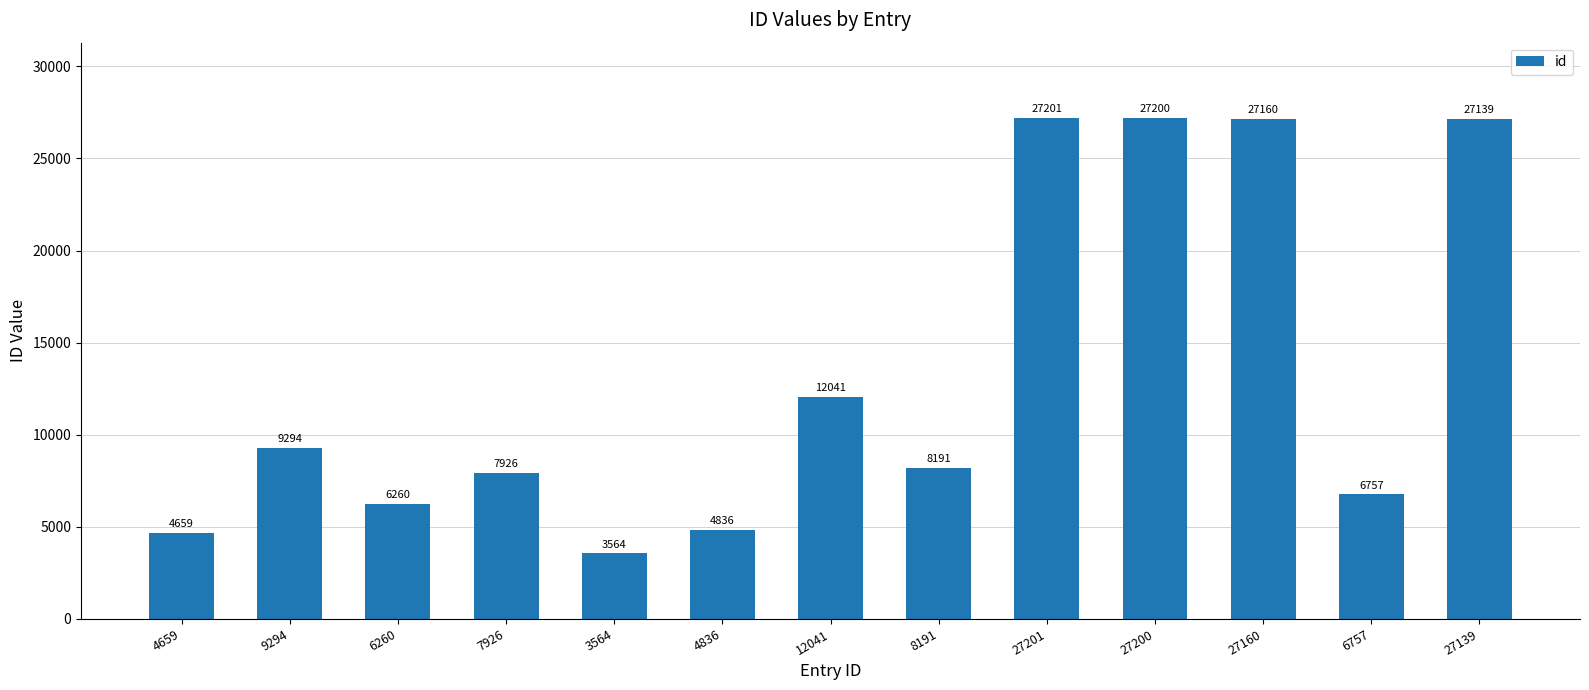

At which label does the data first exceed 8191?

9294